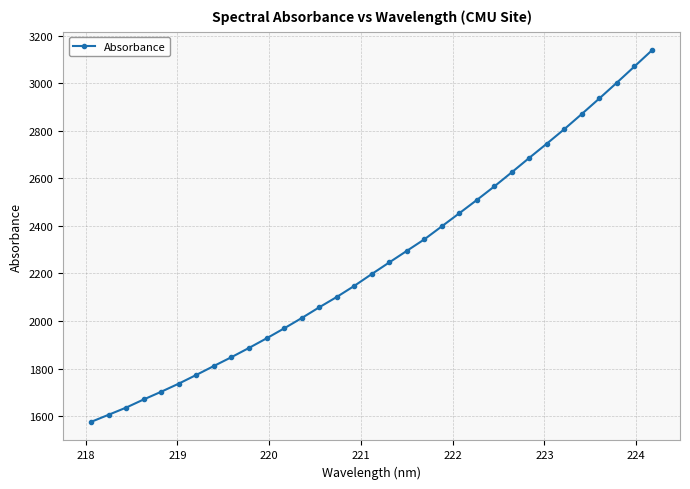

What is the sum of all values?

74341.2